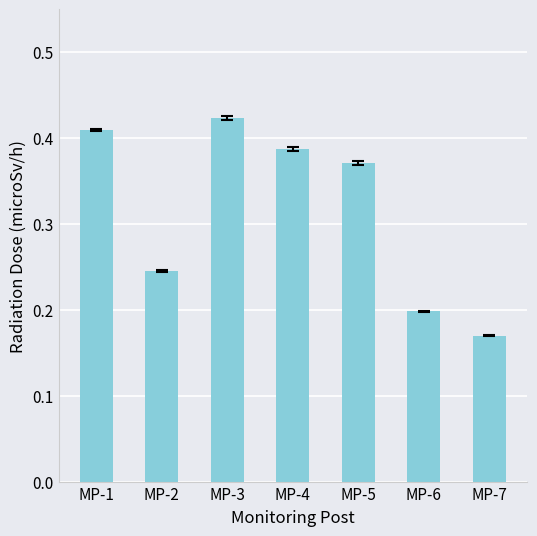

Count the values in the range 0 to 1.

7